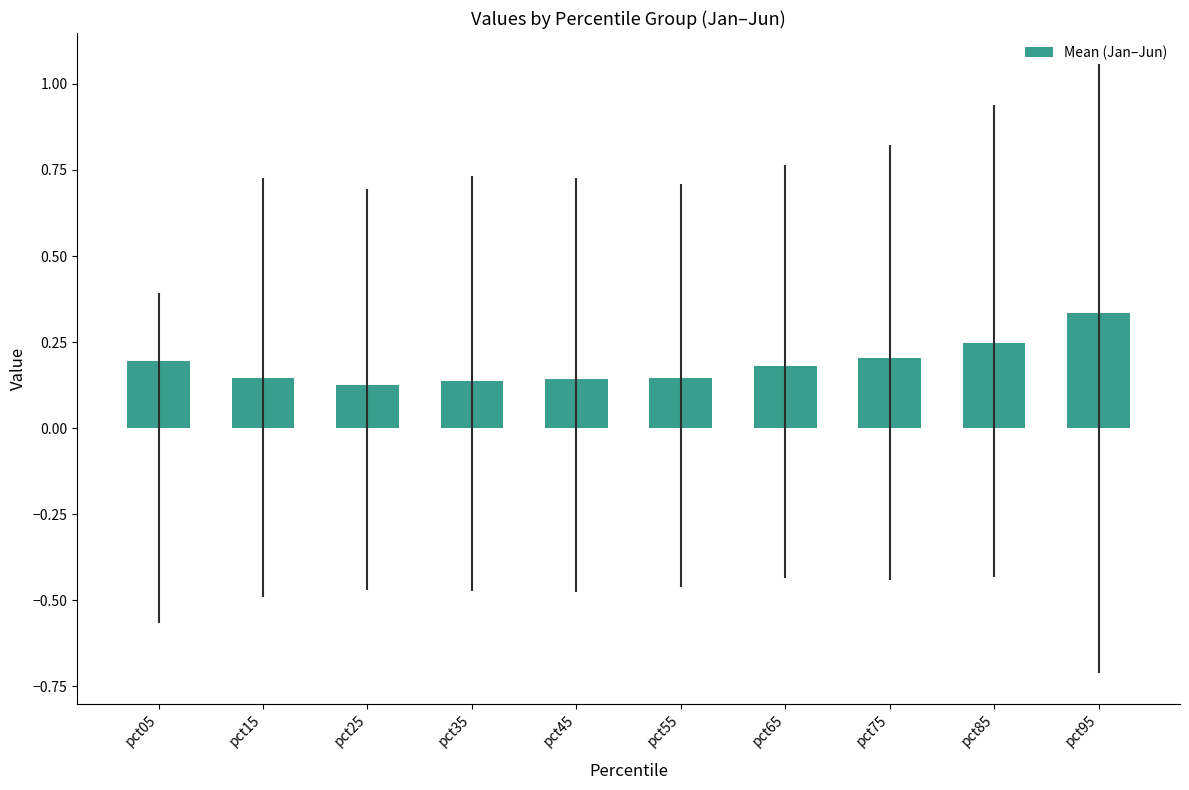

Which label corresponds to the largest value in the chart?

pct95